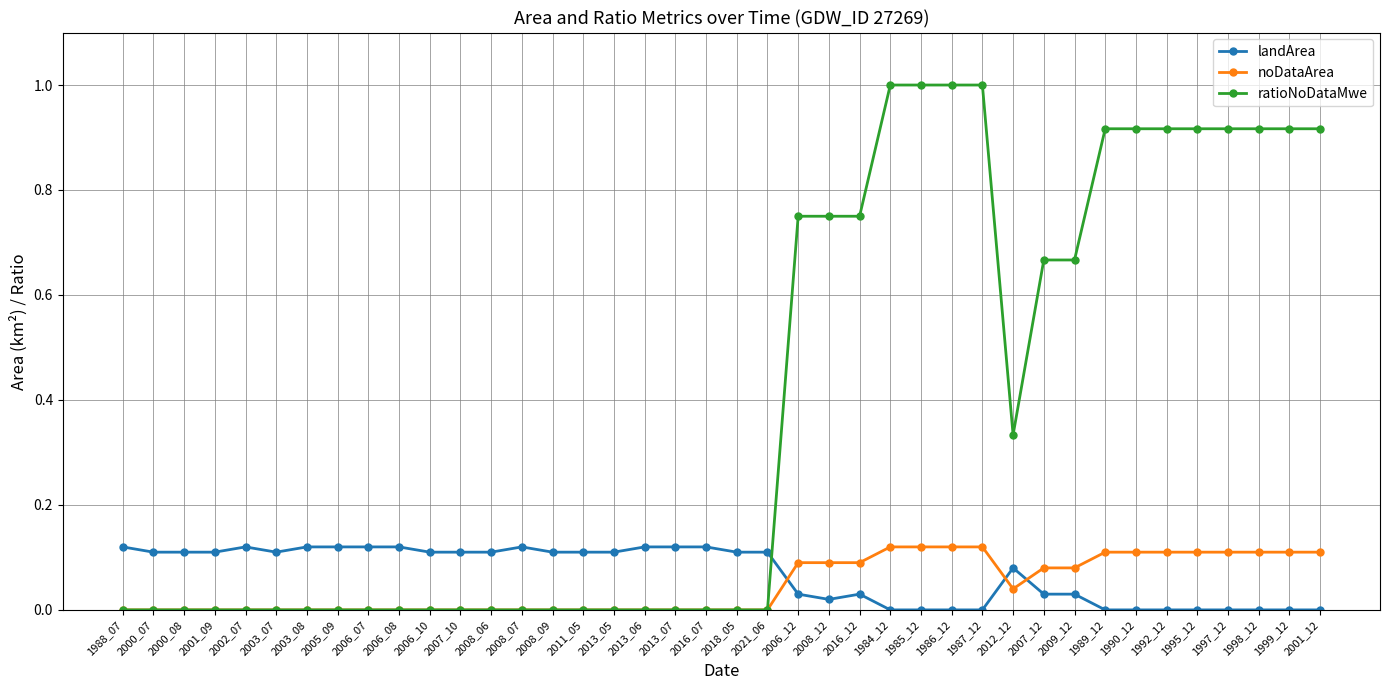

Where do landArea and noDataArea first cross each other?

2021_06 and 2006_12